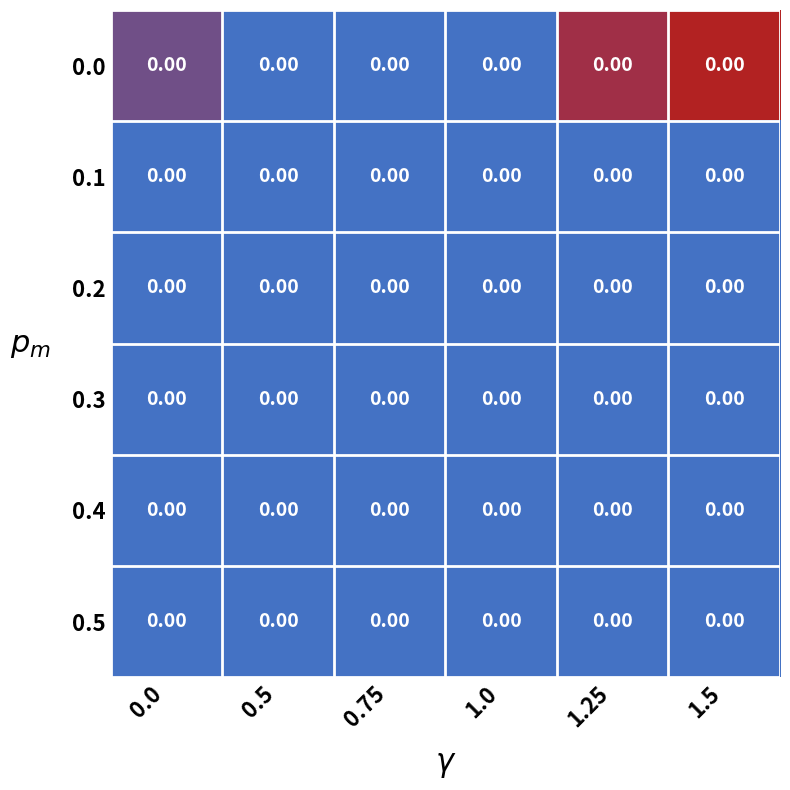

The value of 0.5 at 1.5 is 0.0. True or false?

True